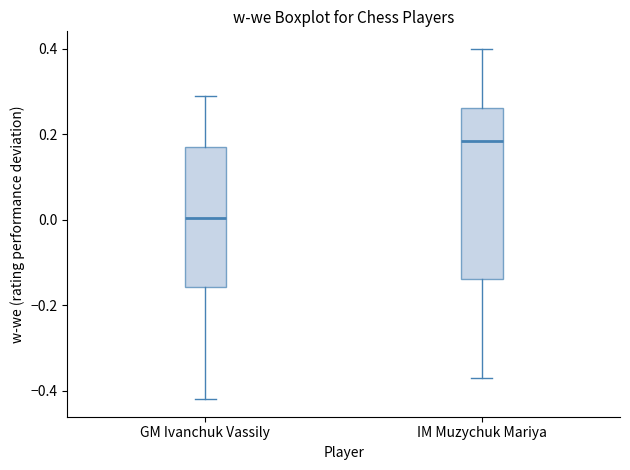

Comparing the boxes themselves (not the whiskers), which one is the tallest?

IM Muzychuk Mariya